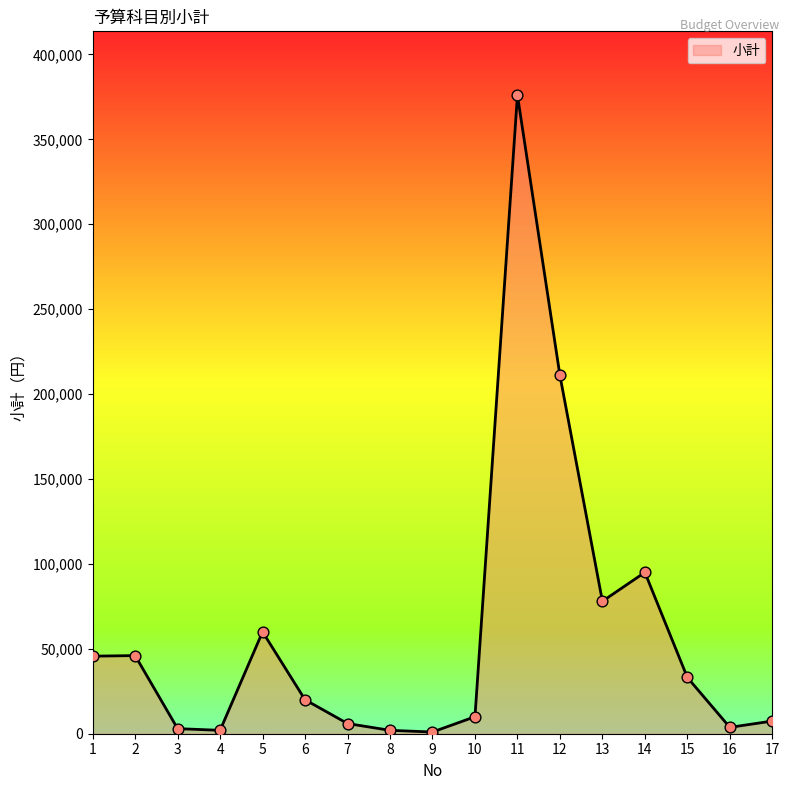

What is the change in value from 2 to 13?

+32000